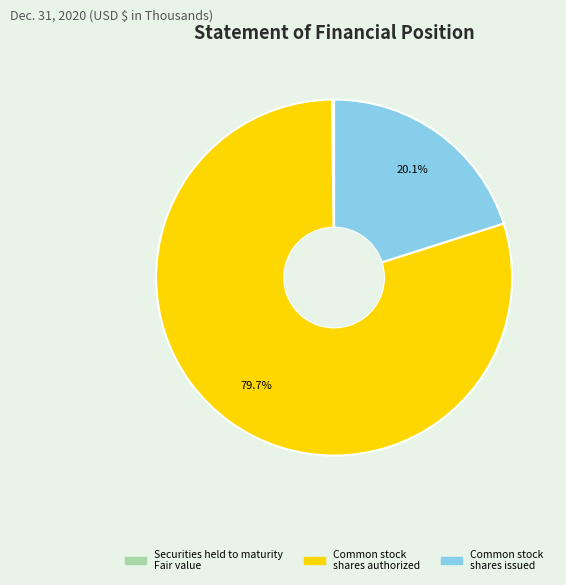

Which slice represents more than half of the pie?

Common stock shares authorized